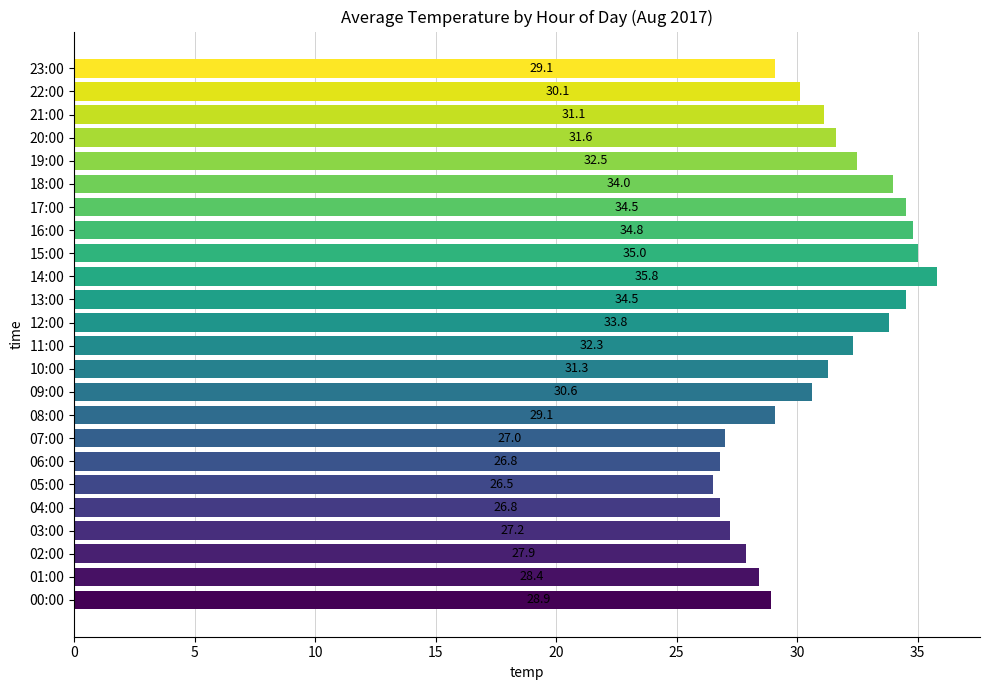

What is the greatest value displayed?

35.8